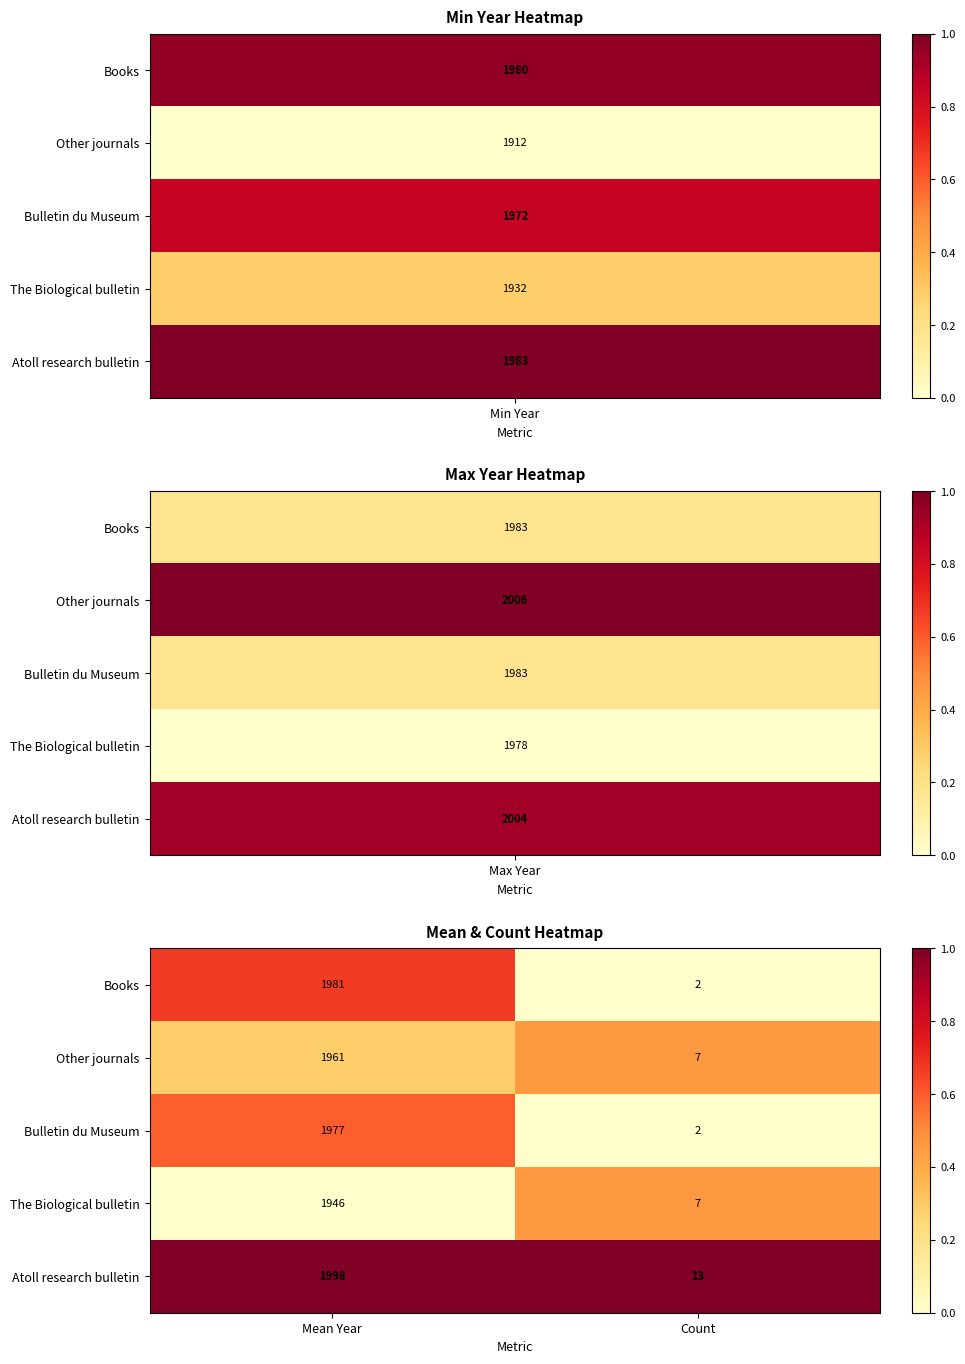

At which category is the sum across all series the highest?

Mean Year